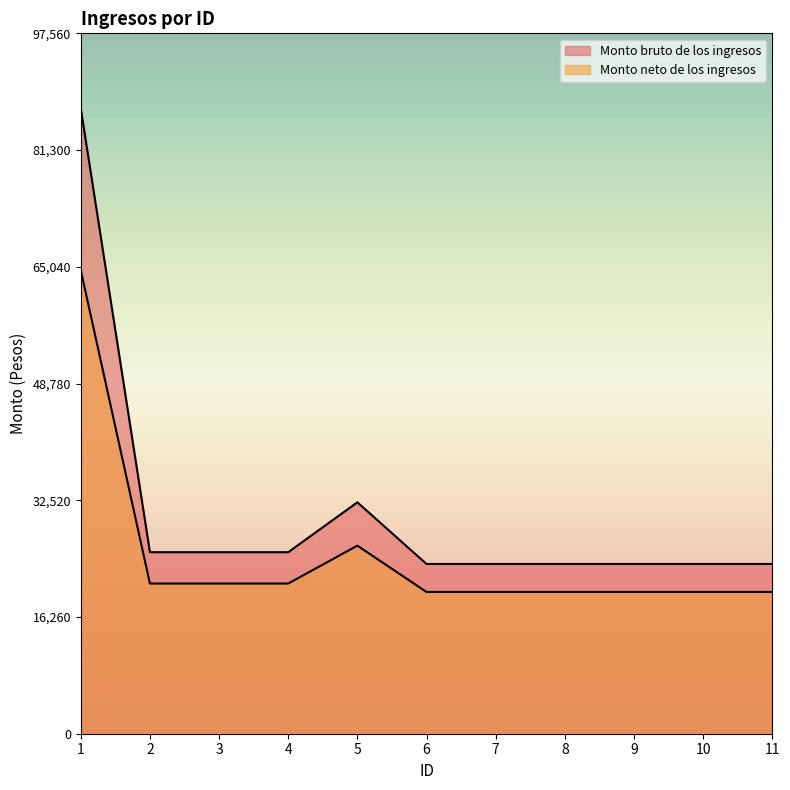

Reading right to left, what are all the values shown in this chart?

Monto bruto de los ingresos: 23644.7	23644.7	23644.7	23644.7	23644.7	23644.7	32232.5	25282.9	25282.9	25282.9	87107.5
Monto neto de los ingresos: 19745.5	19745.5	19745.5	19745.5	19745.5	19745.5	26196.3	20919.9	20919.9	20919.9	64563.3